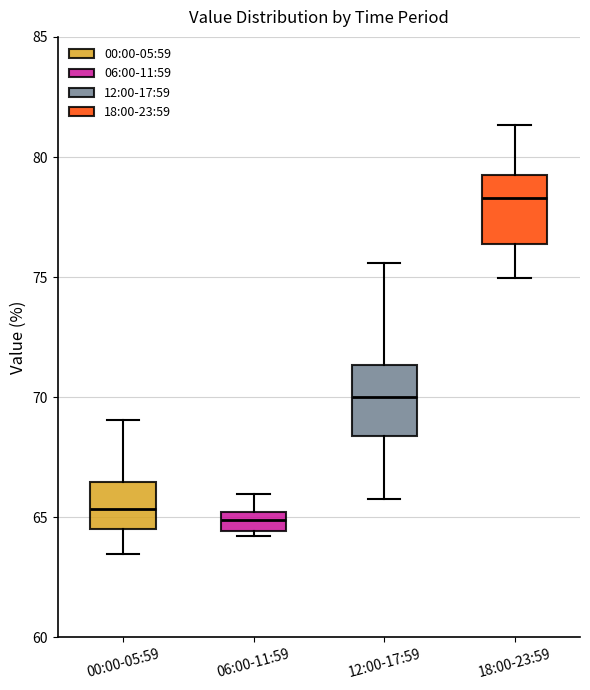

Where does the median line of the box for 12:00-17:59 sit on the y-axis? The values are not printed on the chart, so give them approximately, as read against the axis.

70.0